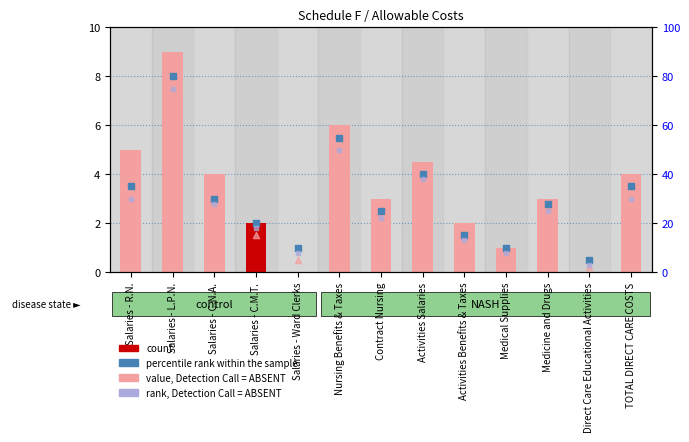

At which category is the sum across all series the highest?

Salaries - L.P.N.